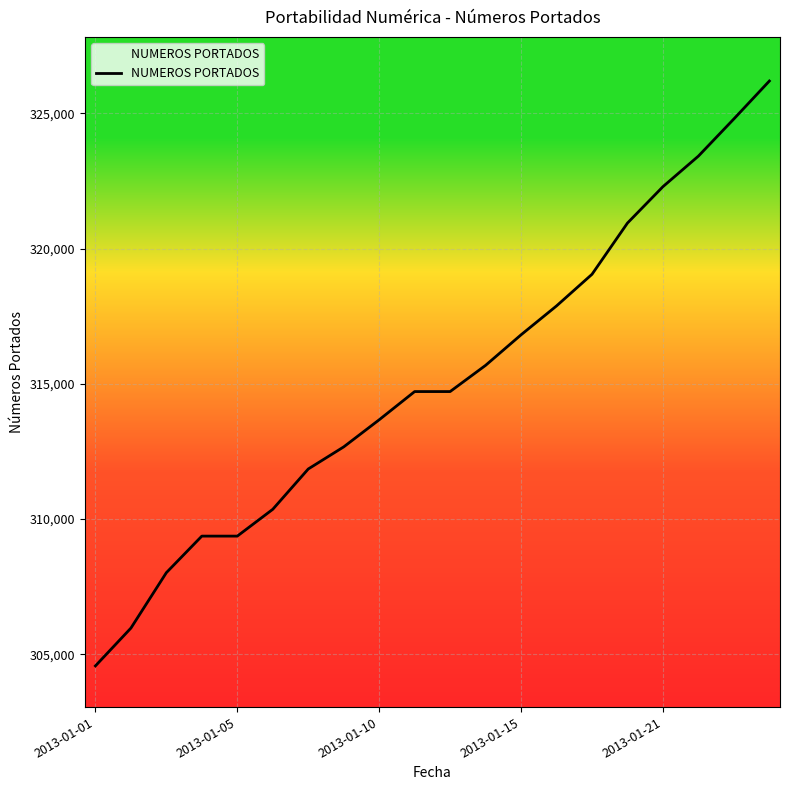

What is the greatest value displayed?

326192